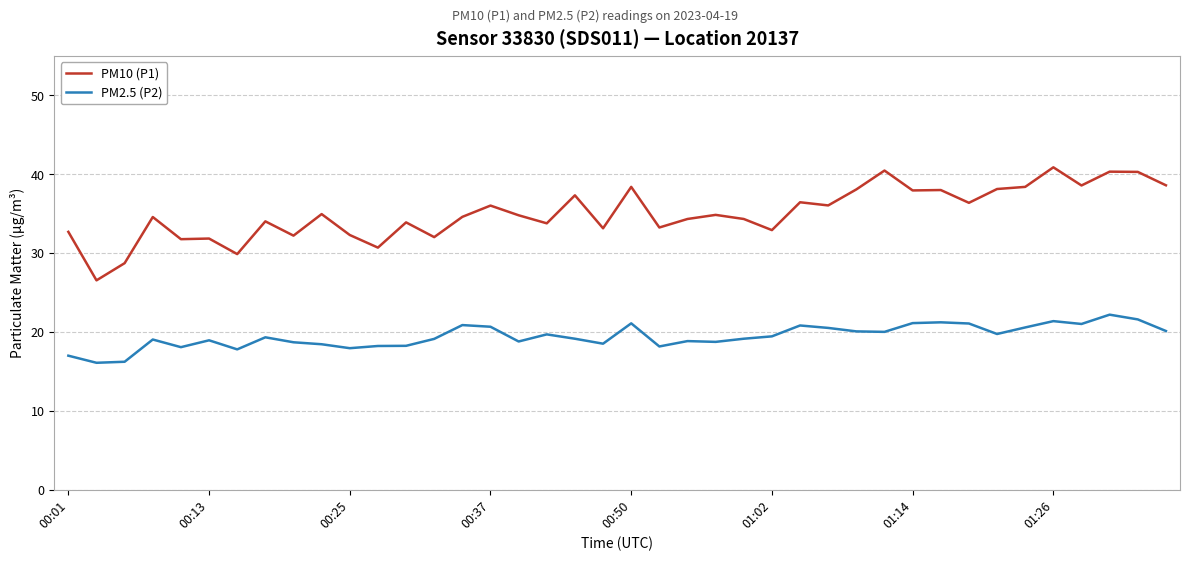

What is the minimum value shown in the chart?

16.1